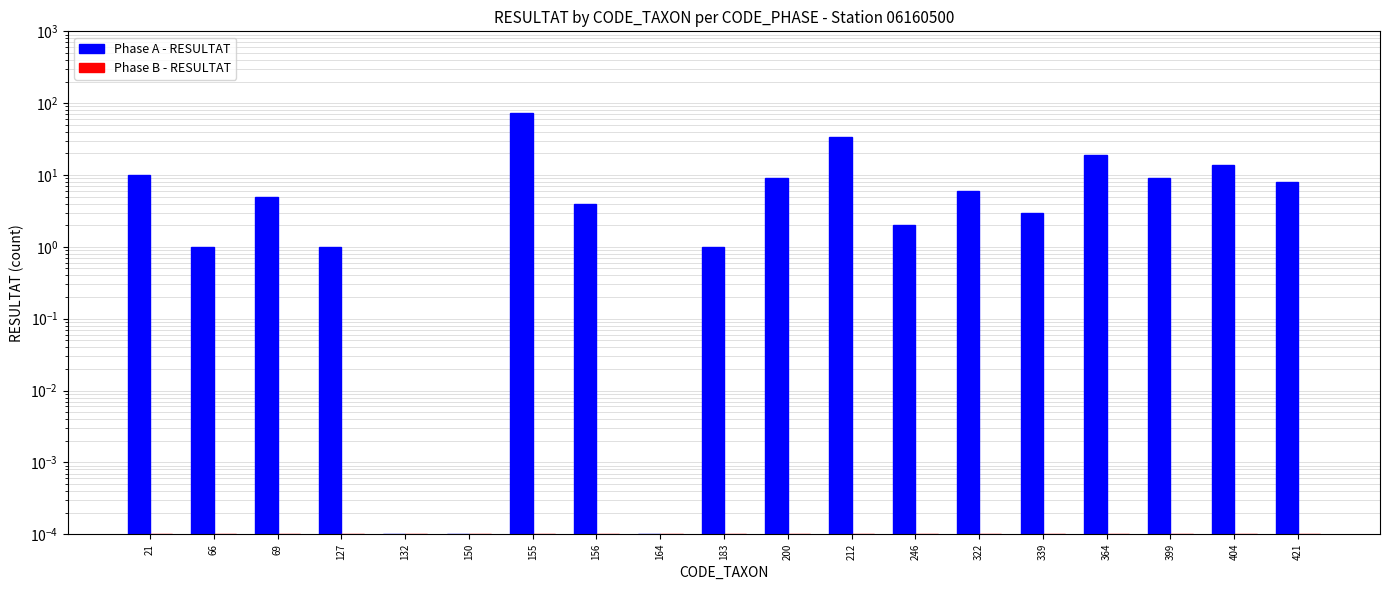

Which series has the largest range (max minus min)?

Phase A - RESULTAT